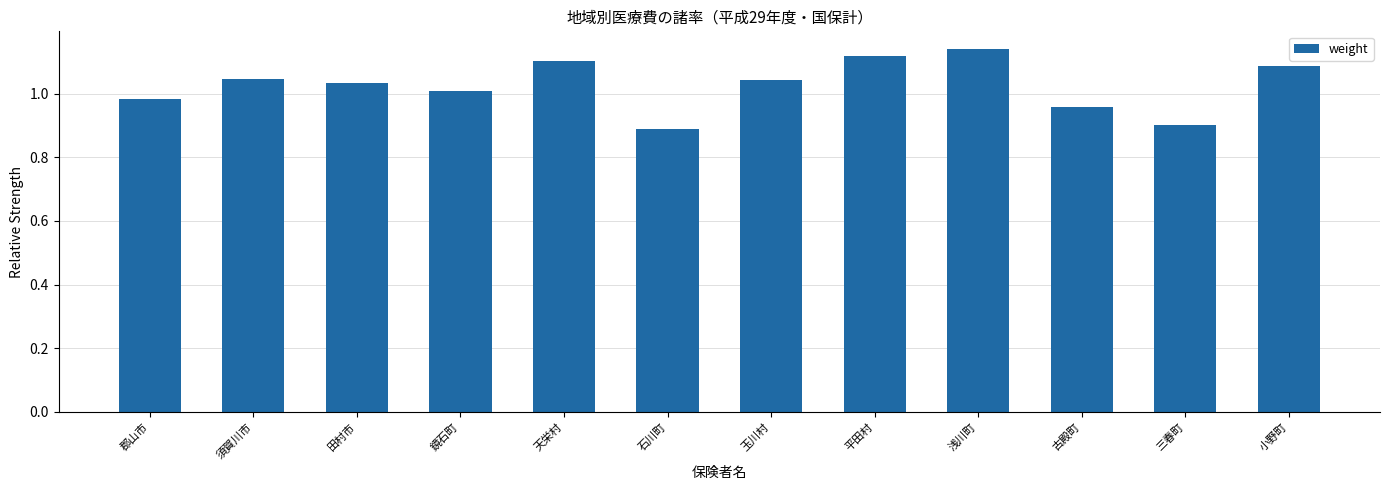

What is the label of the 5th bar from the left?

天栄村